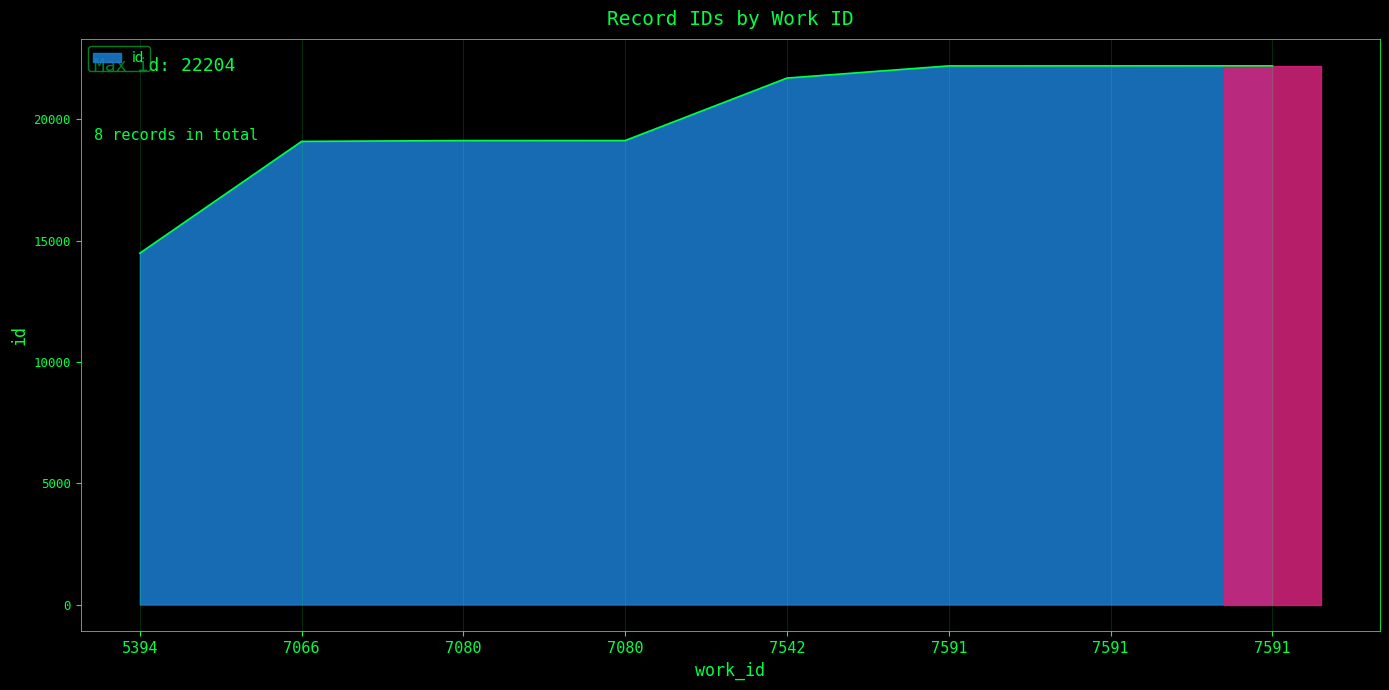

True or false: there are more than 2 points higher than both neighbors.

False